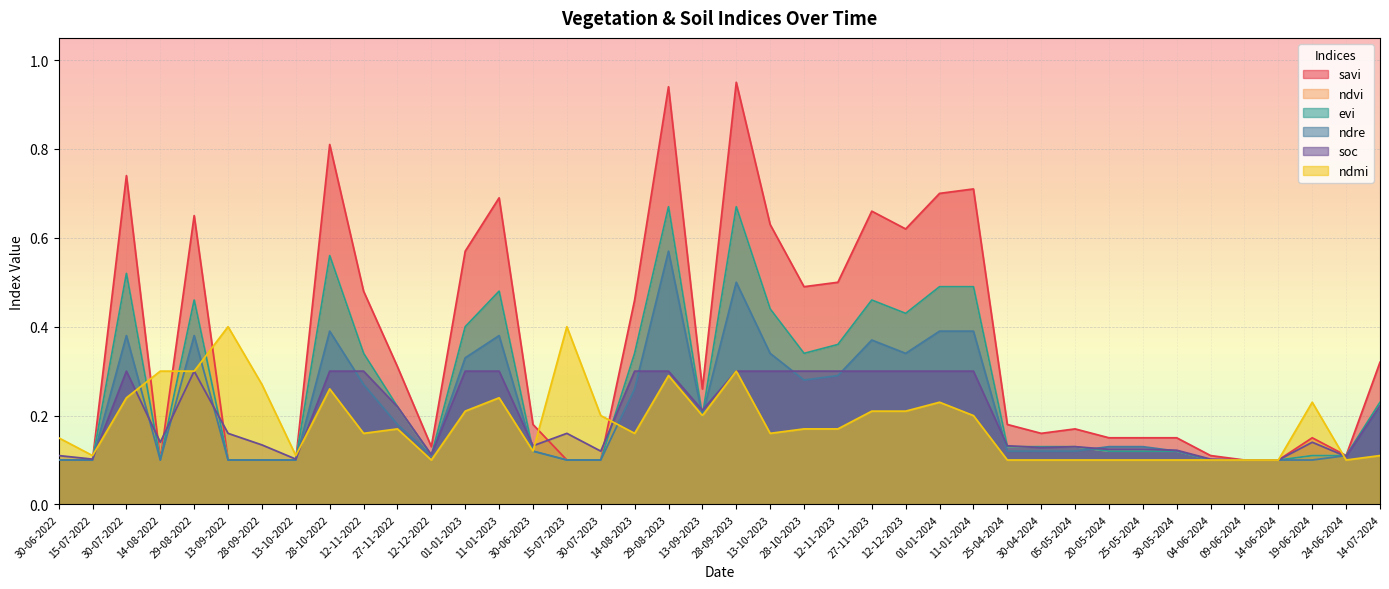

Where is the first local minimum for soc?

15-07-2022